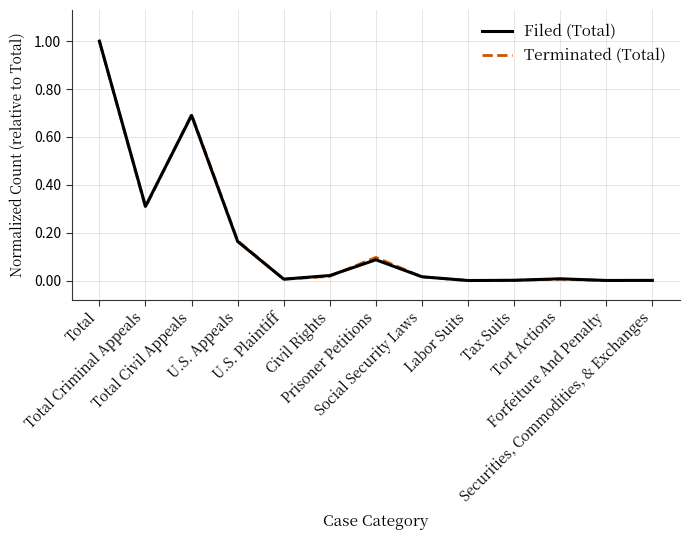

Where is the first local maximum for Terminated (Total)?

Total Civil Appeals